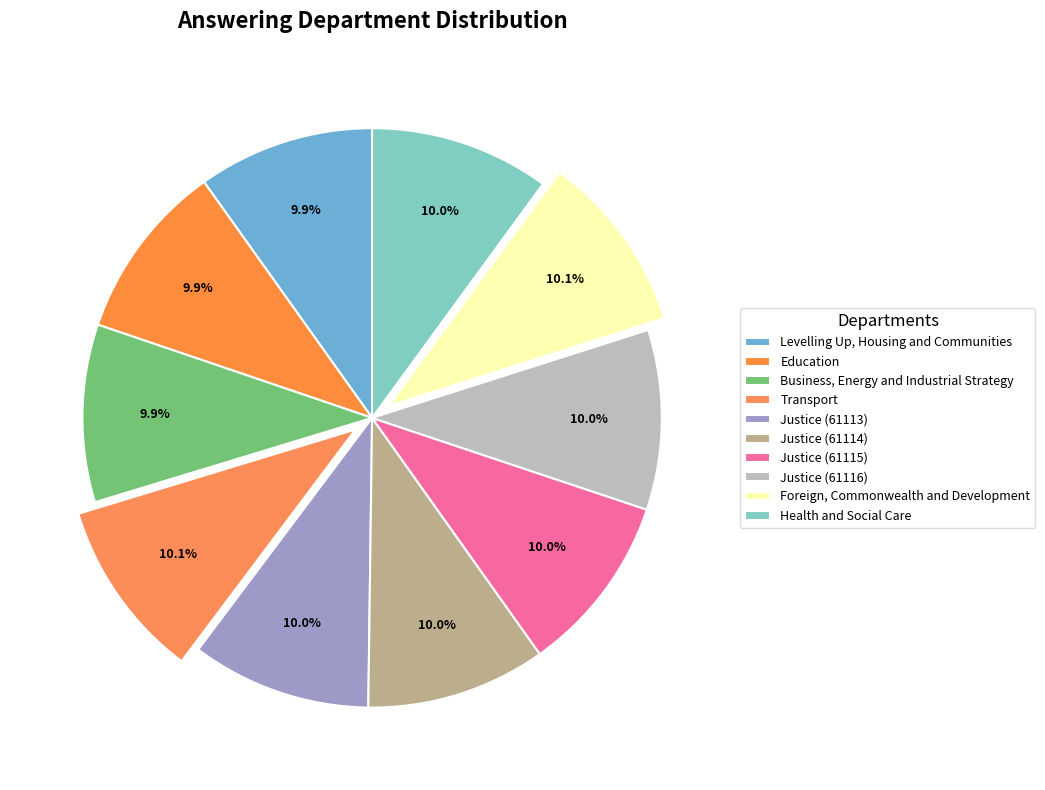

True or false: Foreign, Commonwealth and Development accounts for 10% of the total.

True